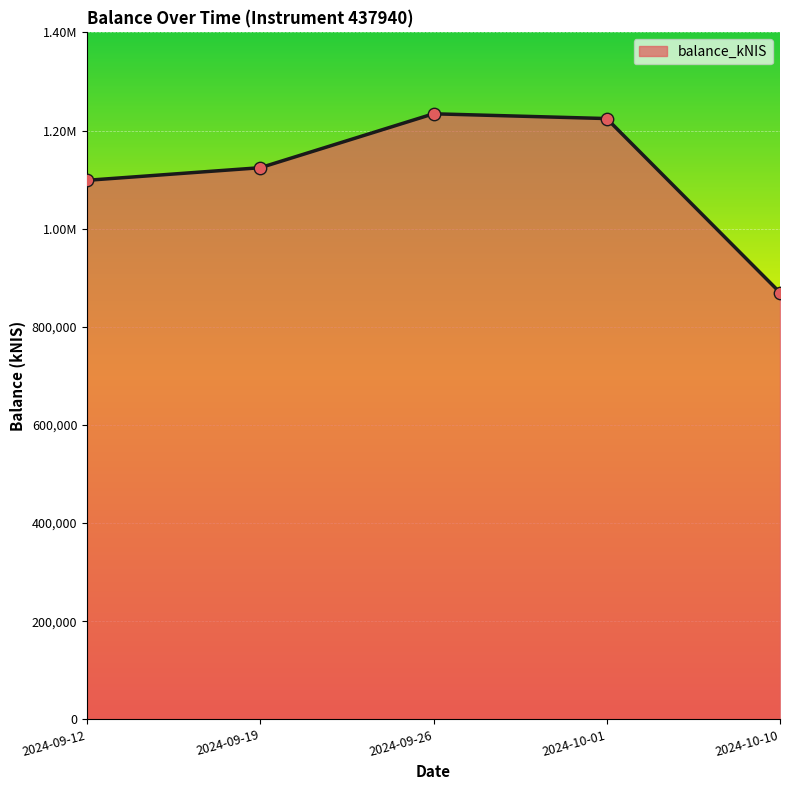

Approximately how many times larger is the value at 2024-09-26 compared to 2024-09-12?

1.1